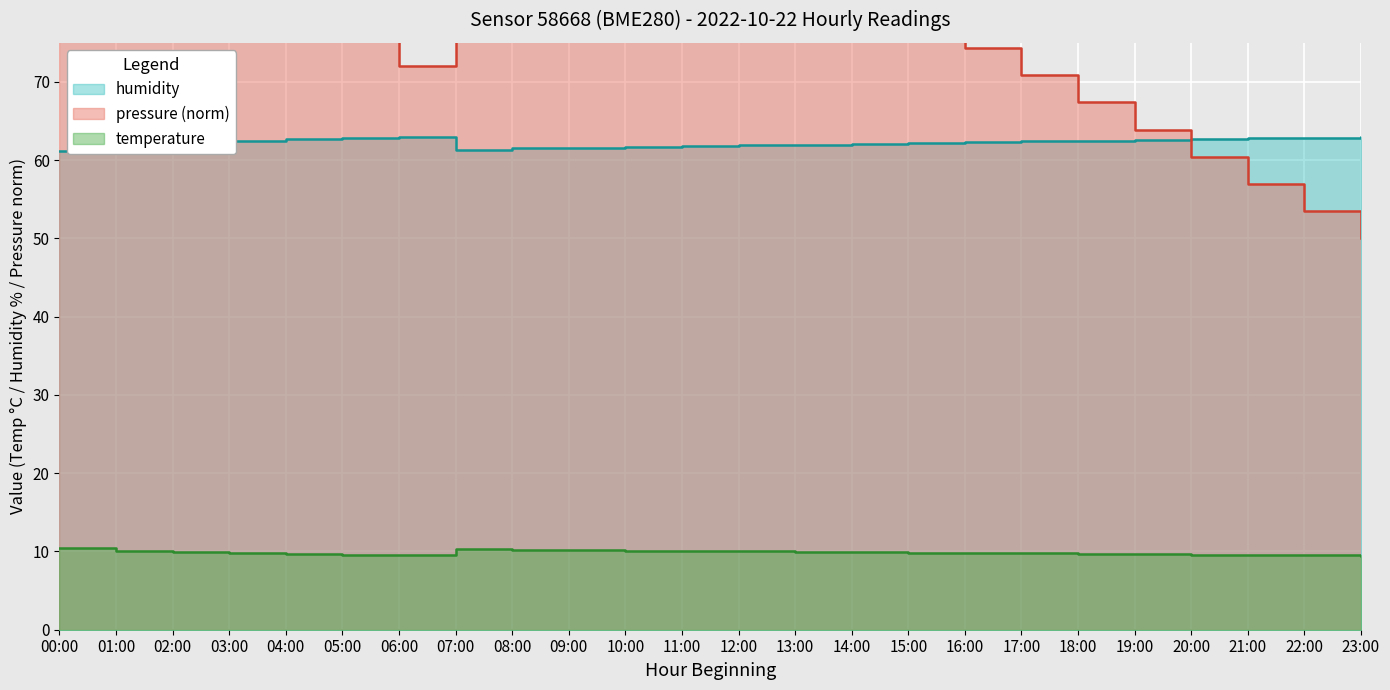

What is the difference between the maximum and minimum values in the pressure series?

60.0